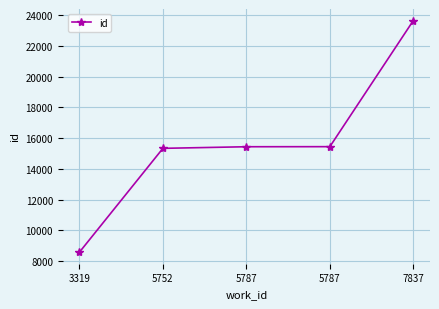

How many lines are shown in the chart?

1